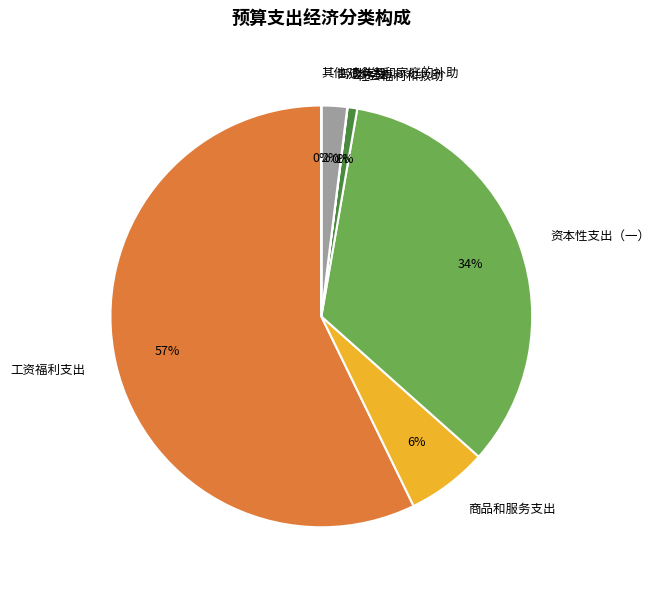

Does 离退休费 represent more than half of the total?

No